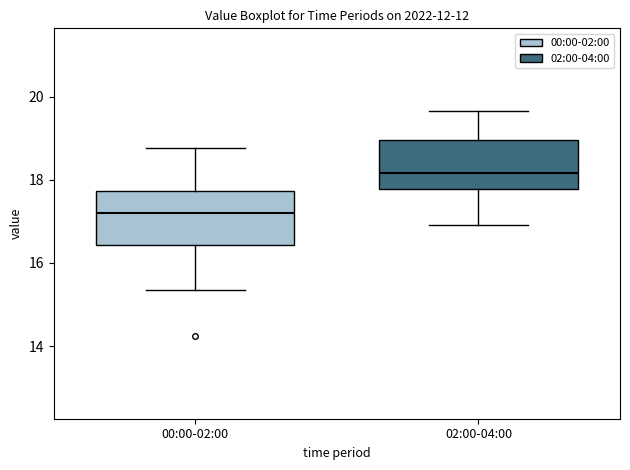

Reading left to right, transcribe this box plot: for each box, give where its median line is, the range the box spans, and where its two whiskers end, as read against the y-axis. The values are not printed on the chart, so give them approximately, as read against the axis.

00:00-02:00: median 17.2, box 16.4 to 17.8, whiskers 15.4 to 18.8
02:00-04:00: median 18.2, box 17.8 to 19.0, whiskers 17.0 to 19.6